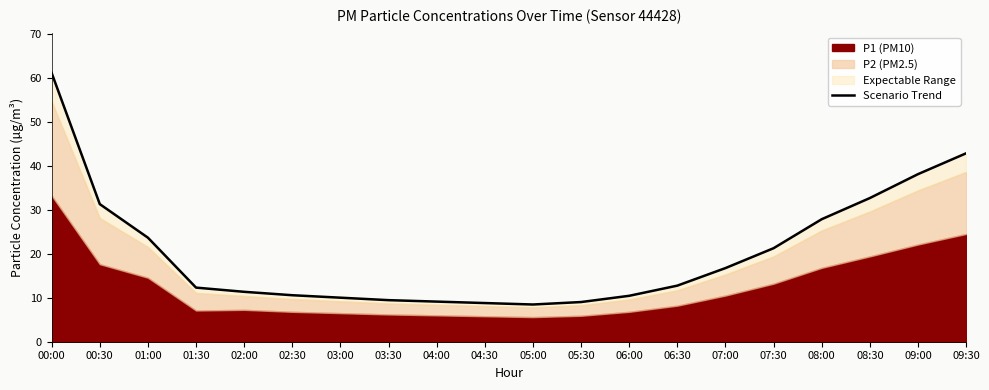

How many data points are less than 12?

9